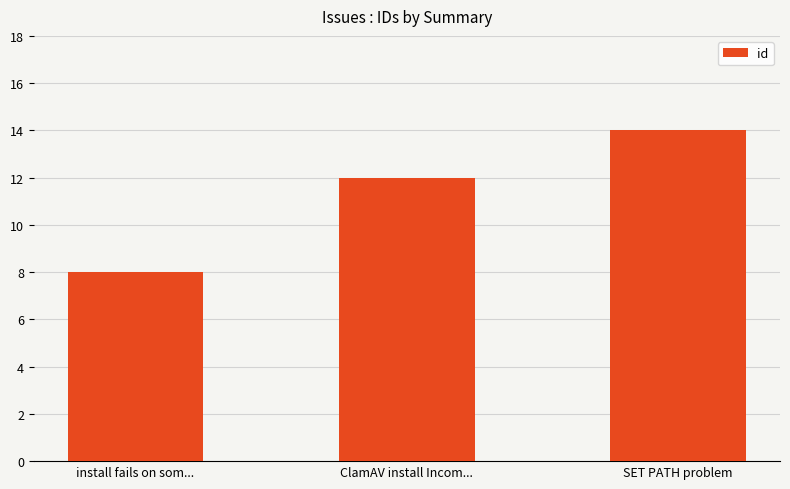

What is the smallest value displayed?

8